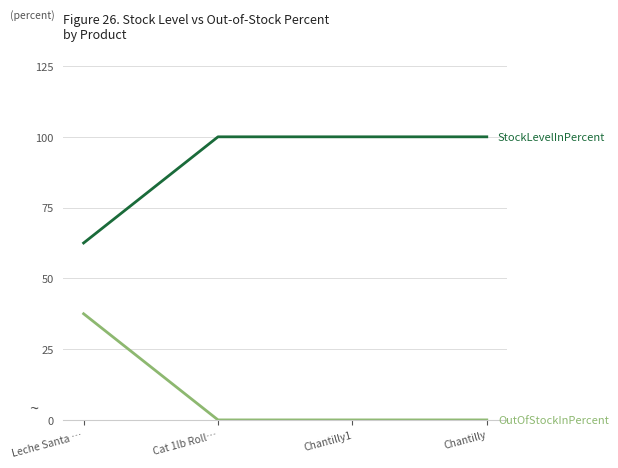

What position from the left is Chantilly?

4